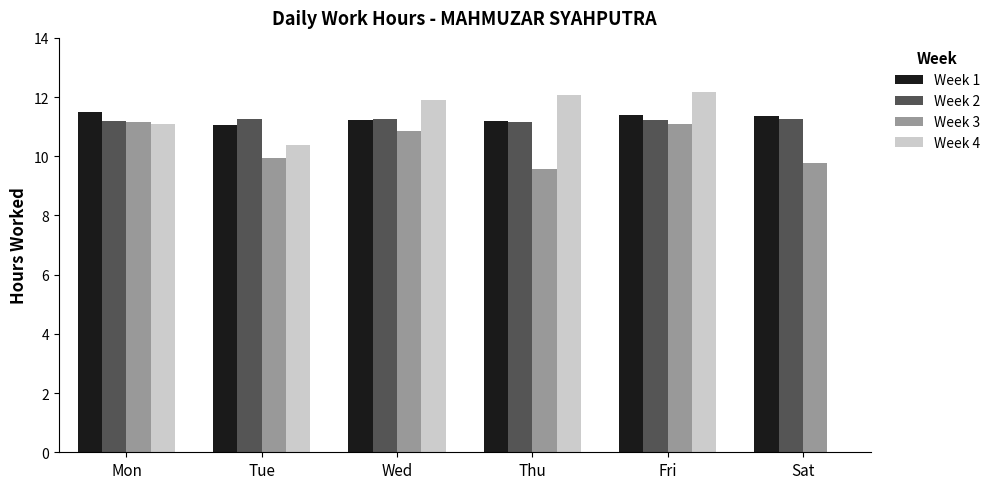

What is the average value of the Week 2 series?

11.2